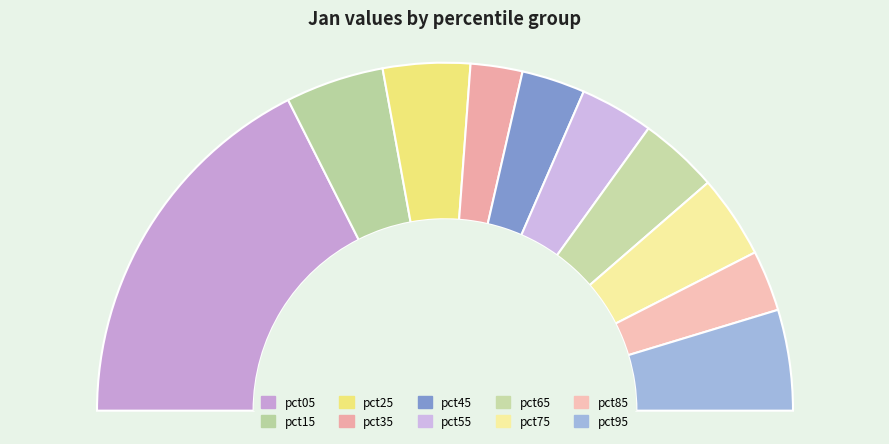

The pct25 slice represents 1% of the pie. True or false?

False